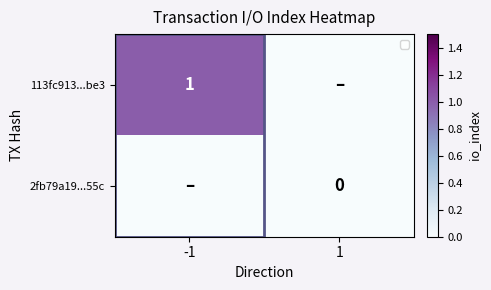

Which has a higher value, -1 or 1?

-1